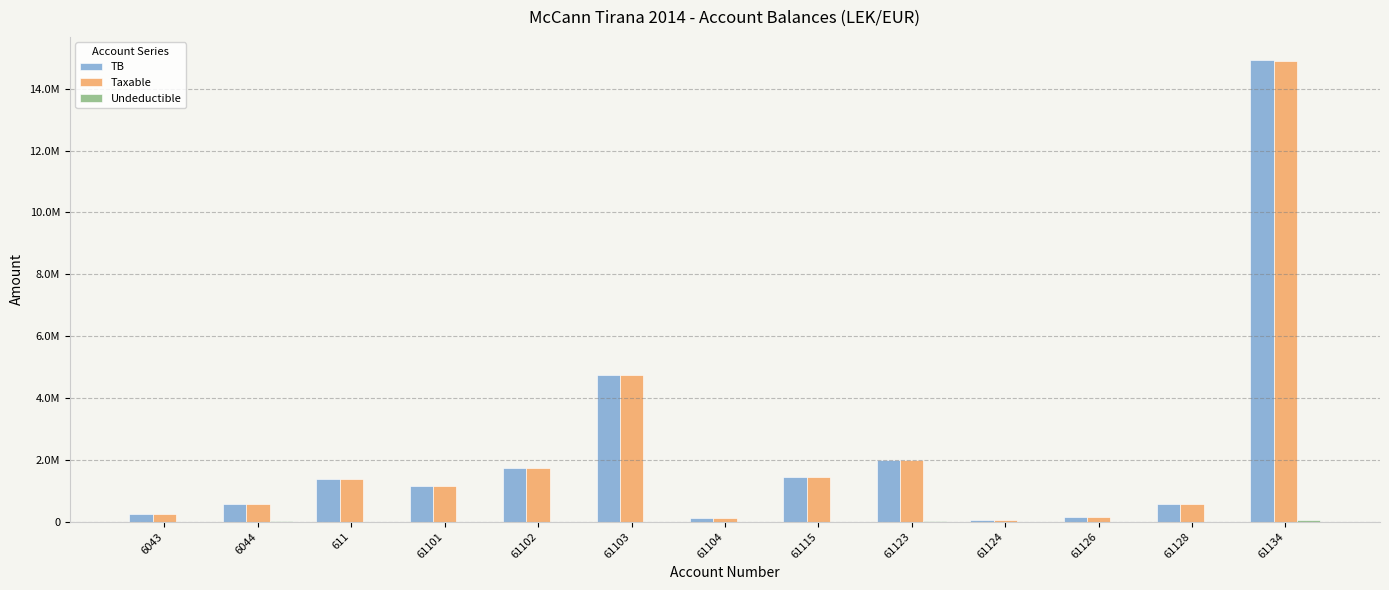

How many data points in Undeductible are above 0?

6